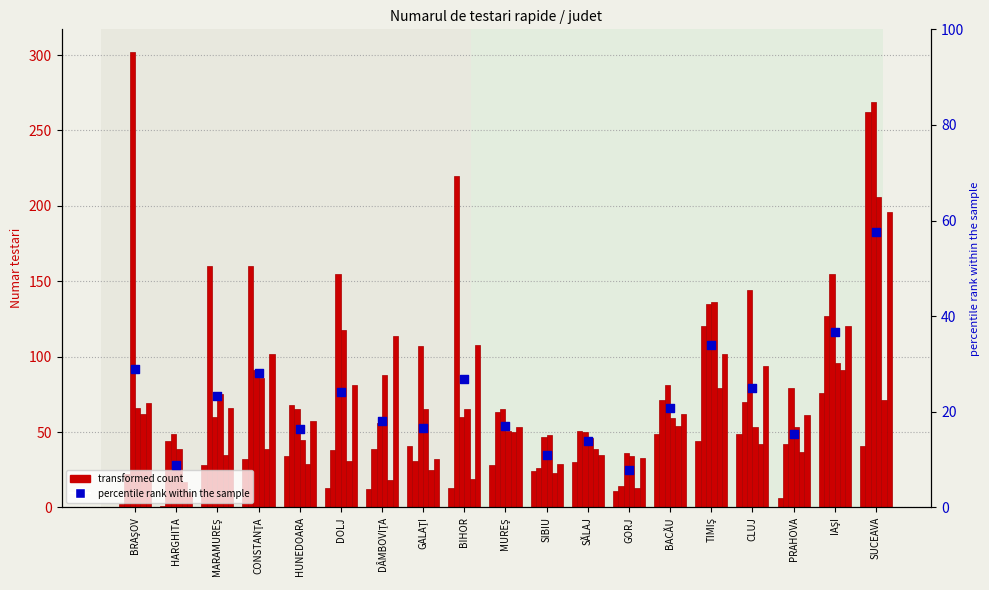

Approximately how many times larger is the value at BACĂU compared to DÂMBOVIŢA?

1.1